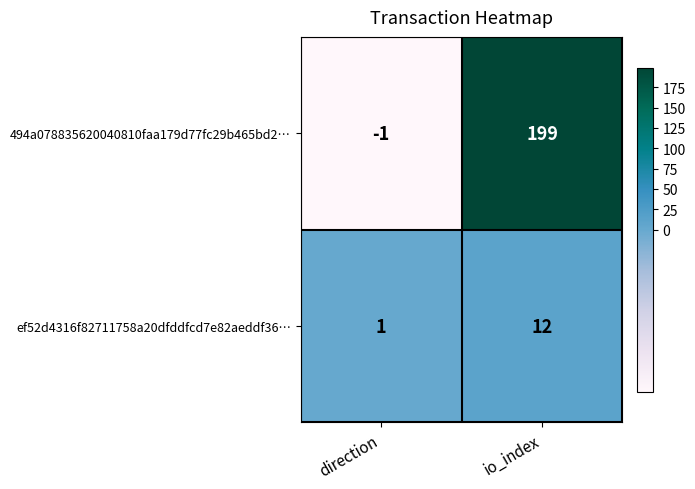

At io_index, list the series in order from largest to smallest.

494a078835620040810faa179d77fc29b465bd2…, ef52d4316f82711758a20dfddfcd7e82aeddf36…